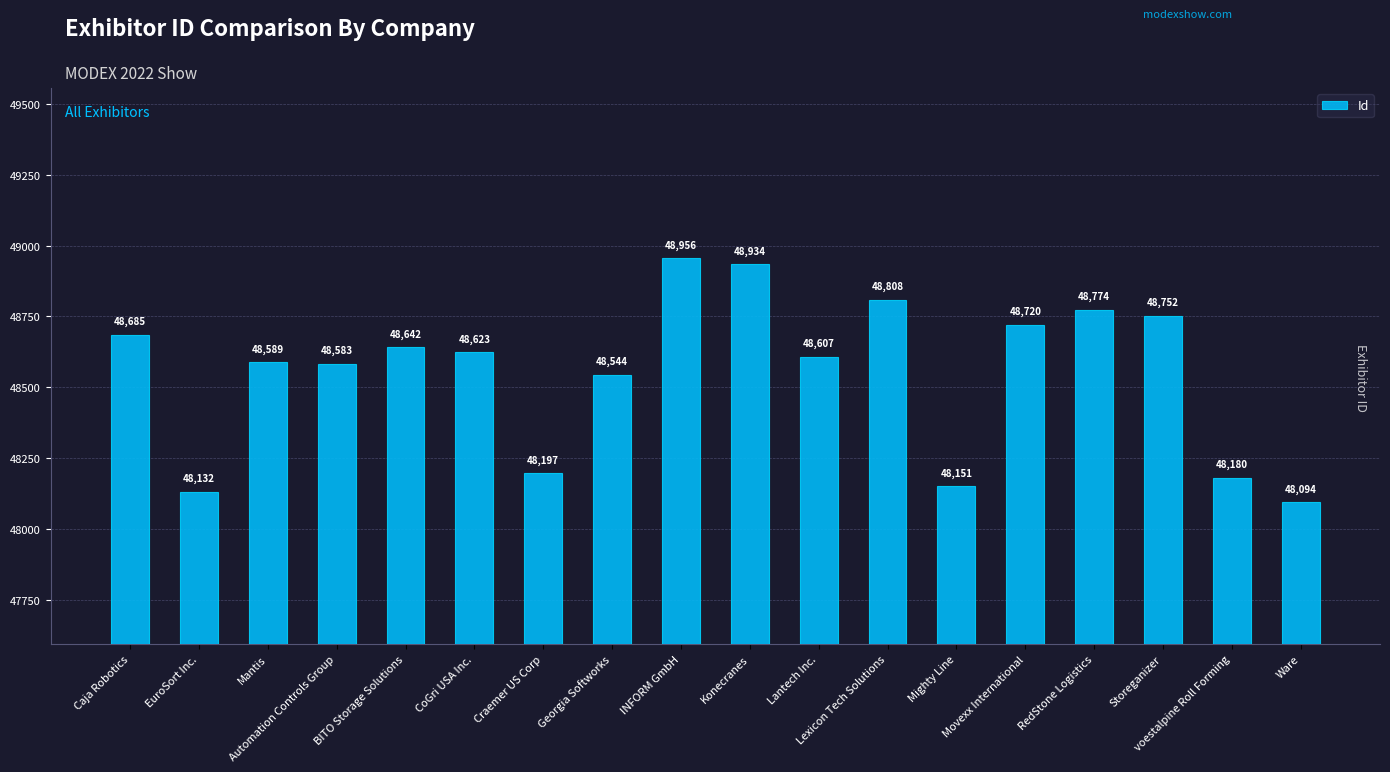

What position from the left is Craemer US Corp?

7